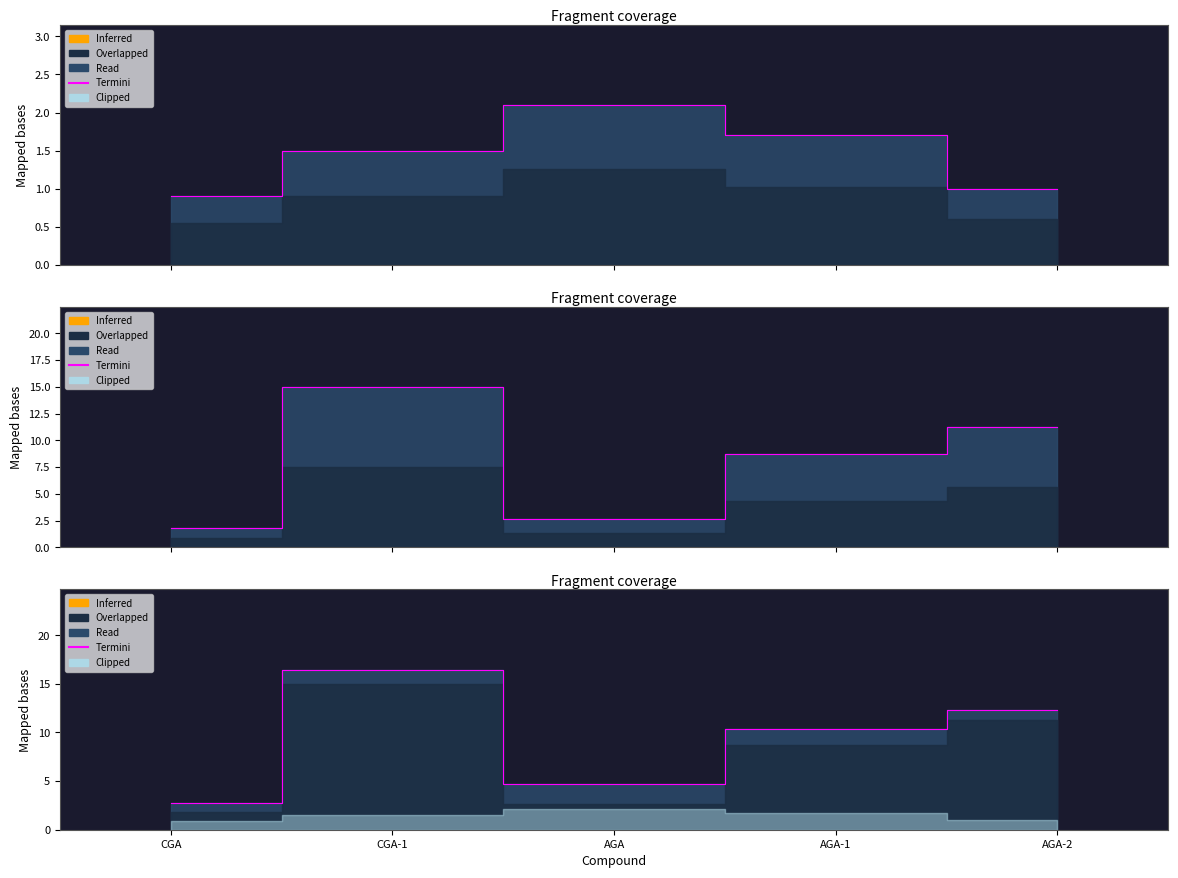

Does the chart have visible grid lines?

No